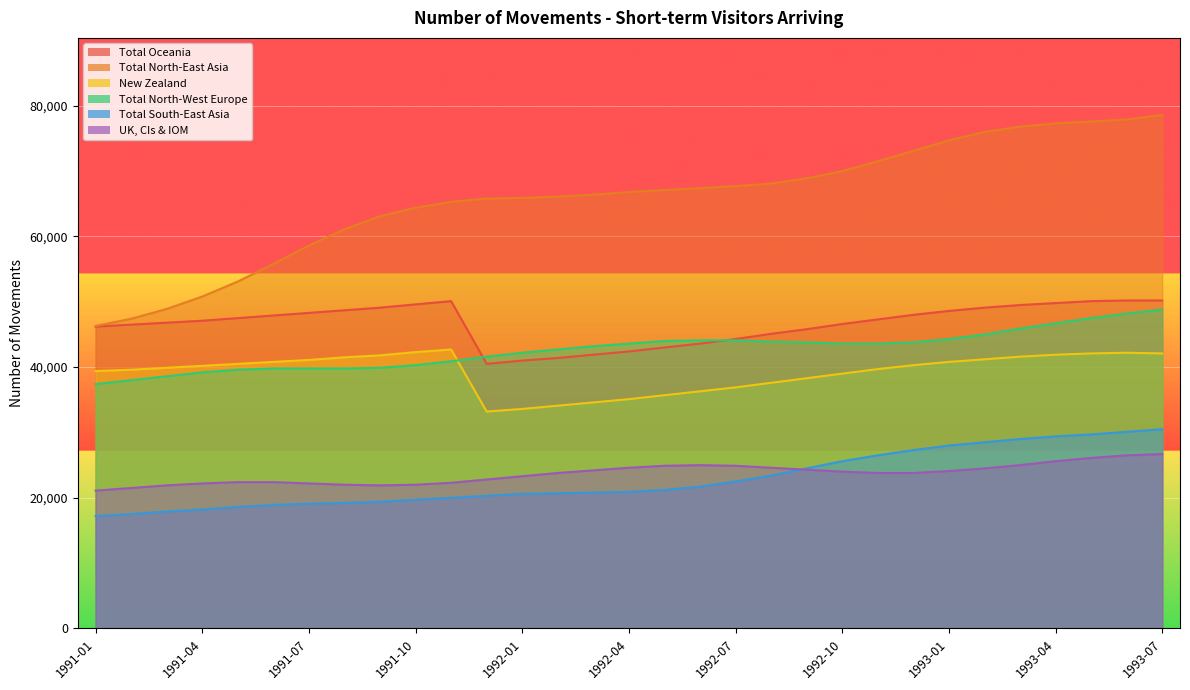

Reading left to right, list all the values displayed in this chart.

Total Oceania: 1991-01=46200	1991-02=46500	1991-03=46800	1991-04=47100	1991-05=47500	1991-06=47900	1991-07=48300	1991-08=48700	1991-09=49100	1991-10=49600	1991-11=50100	1991-12=40500	1992-01=41000	1992-02=41400	1992-03=41900	1992-04=42400	1992-05=43000	1992-06=43600	1992-07=44300	1992-08=45100	1992-09=45800	1992-10=46600	1992-11=47300	1992-12=48000	1993-01=48600	1993-02=49100	1993-03=49500	1993-04=49800	1993-05=50100	1993-06=50200	1993-07=50200
Total North-East Asia: 1991-01=46300	1991-02=47400	1991-03=48900	1991-04=50800	1991-05=53100	1991-06=55800	1991-07=58600	1991-08=61100	1991-09=63100	1991-10=64400	1991-11=65300	1991-12=65800	1992-01=65900	1992-02=66100	1992-03=66400	1992-04=66800	1992-05=67100	1992-06=67400	1992-07=67700	1992-08=68100	1992-09=68900	1992-10=70000	1992-11=71500	1992-12=73100	1993-01=74700	1993-02=76000	1993-03=76800	1993-04=77300	1993-05=77600	1993-06=77900	1993-07=78600
New Zealand: 1991-01=39400	1991-02=39600	1991-03=39900	1991-04=40200	1991-05=40500	1991-06=40800	1991-07=41100	1991-08=41500	1991-09=41800	1991-10=42300	1991-11=42700	1991-12=33200	1992-01=33600	1992-02=34100	1992-03=34600	1992-04=35100	1992-05=35700	1992-06=36300	1992-07=36900	1992-08=37600	1992-09=38300	1992-10=39000	1992-11=39700	1992-12=40300	1993-01=40800	1993-02=41200	1993-03=41600	1993-04=41900	1993-05=42100	1993-06=42200	1993-07=42100
Total North-West Europe: 1991-01=37400	1991-02=38000	1991-03=38600	1991-04=39200	1991-05=39600	1991-06=39800	1991-07=39800	1991-08=39800	1991-09=39900	1991-10=40300	1991-11=40900	1991-12=41600	1992-01=42200	1992-02=42700	1992-03=43200	1992-04=43600	1992-05=44000	1992-06=44100	1992-07=44100	1992-08=43900	1992-09=43800	1992-10=43600	1992-11=43600	1992-12=43800	1993-01=44300	1993-02=45000	1993-03=45900	1993-04=46700	1993-05=47500	1993-06=48200	1993-07=48800
Total South-East Asia: 1991-01=17200	1991-02=17500	1991-03=17900	1991-04=18200	1991-05=18600	1991-06=18900	1991-07=19100	1991-08=19200	1991-09=19400	1991-10=19700	1991-11=20000	1991-12=20300	1992-01=20600	1992-02=20700	1992-03=20800	1992-04=20900	1992-05=21200	1992-06=21700	1992-07=22500	1992-08=23400	1992-09=24500	1992-10=25600	1992-11=26500	1992-12=27300	1993-01=28000	1993-02=28500	1993-03=29000	1993-04=29400	1993-05=29700	1993-06=30100	1993-07=30500
UK, CIs & IOM: 1991-01=21100	1991-02=21500	1991-03=21900	1991-04=22200	1991-05=22400	1991-06=22400	1991-07=22200	1991-08=22000	1991-09=21900	1991-10=22000	1991-11=22300	1991-12=22800	1992-01=23300	1992-02=23800	1992-03=24200	1992-04=24600	1992-05=24900	1992-06=25000	1992-07=24900	1992-08=24600	1992-09=24300	1992-10=24000	1992-11=23800	1992-12=23800	1993-01=24100	1993-02=24500	1993-03=25000	1993-04=25600	1993-05=26100	1993-06=26500	1993-07=26700